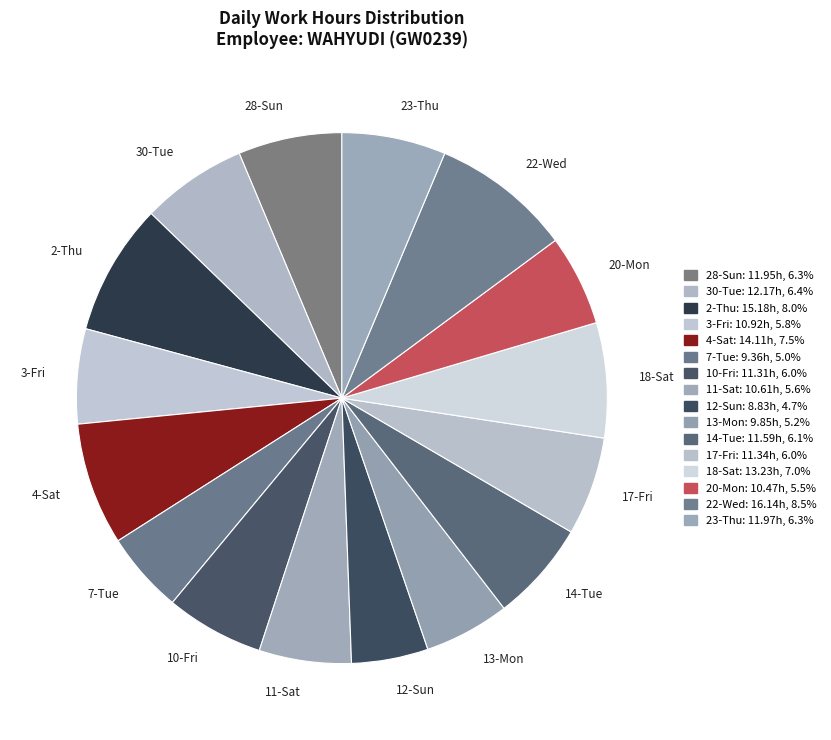

Is it true that 20-Mon is 6% of the pie?

True